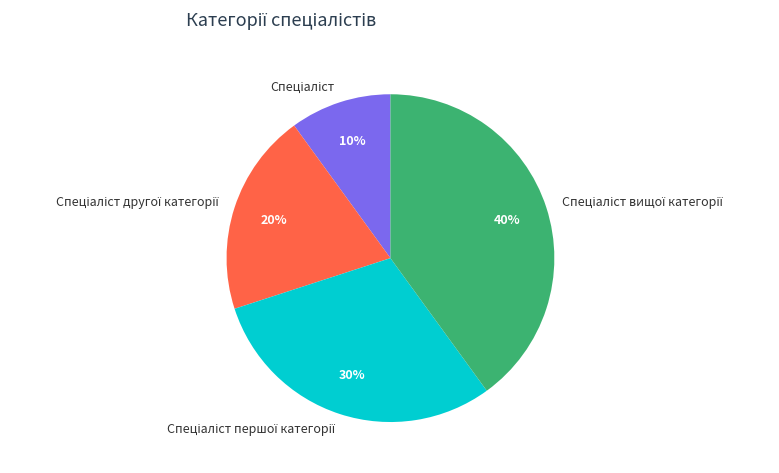

To the nearest percent, what is the difference between the largest and smallest slice percentages?

30%